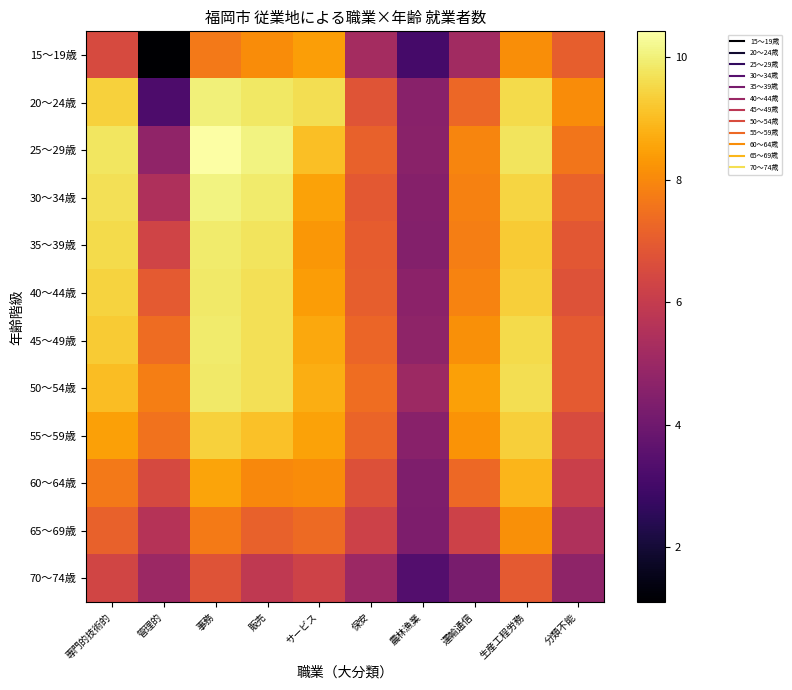

At 農林漁業, list the series in order from smallest to largest.

15～19歳, 70～74歳, 65～69歳, 60～64歳, 35～39歳, 30～34歳, 20～24歳, 55～59歳, 25～29歳, 40～44歳, 45～49歳, 50～54歳